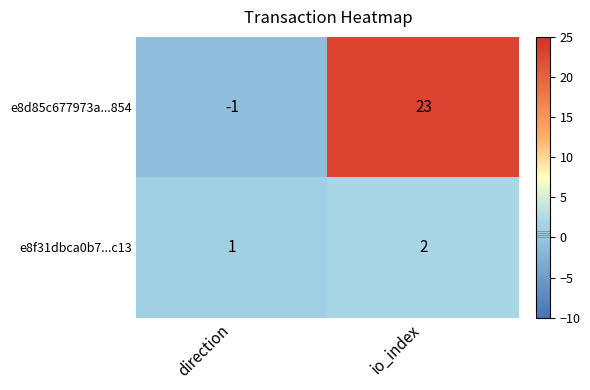

Which series changed the most between direction and io_index?

e8d85c677973a...854